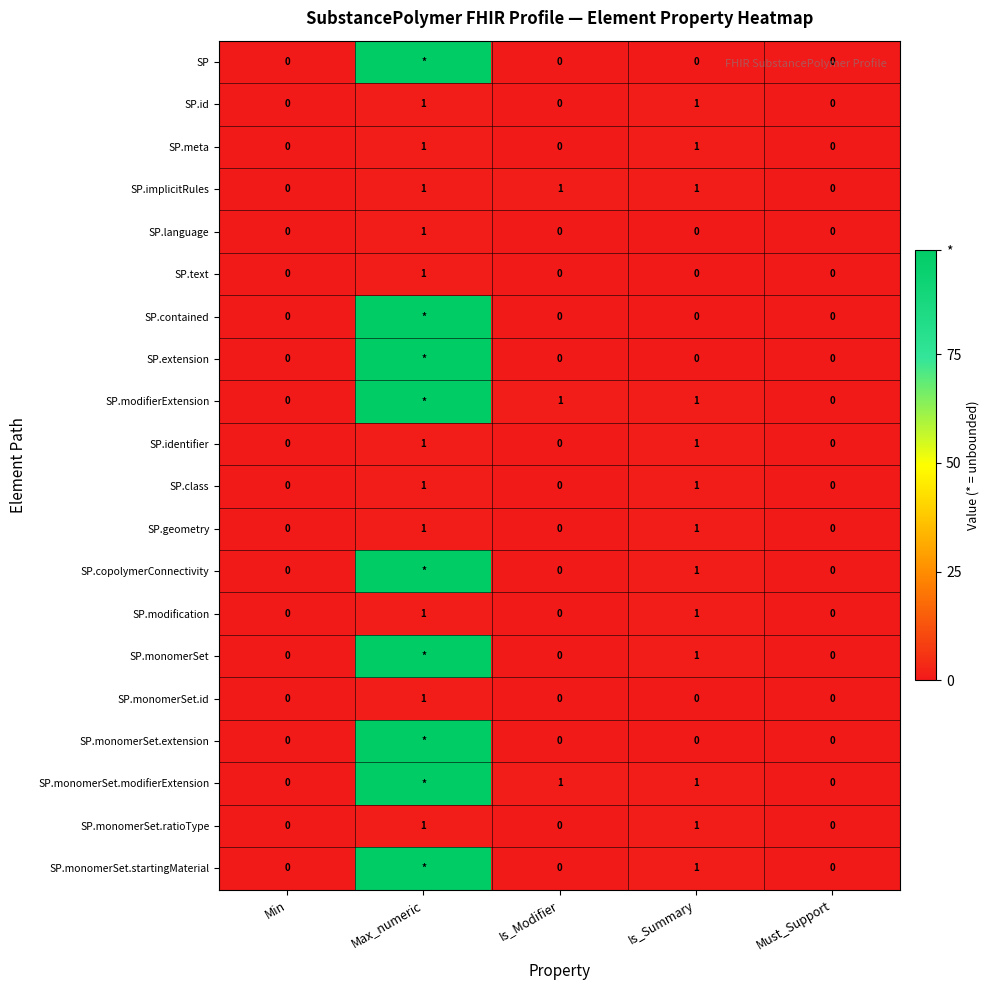

Is it true that SP.id equals -1 at Min?

False